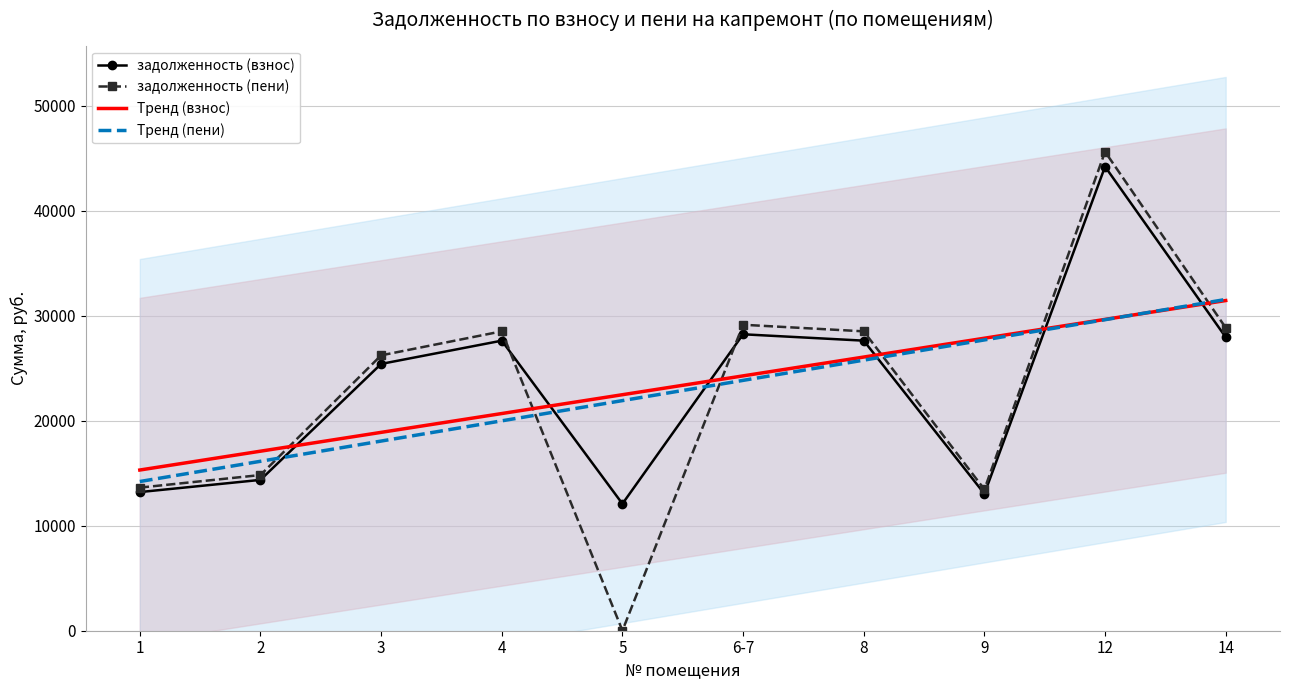

What is the spread (max minus min) of values at 14?

3592.8